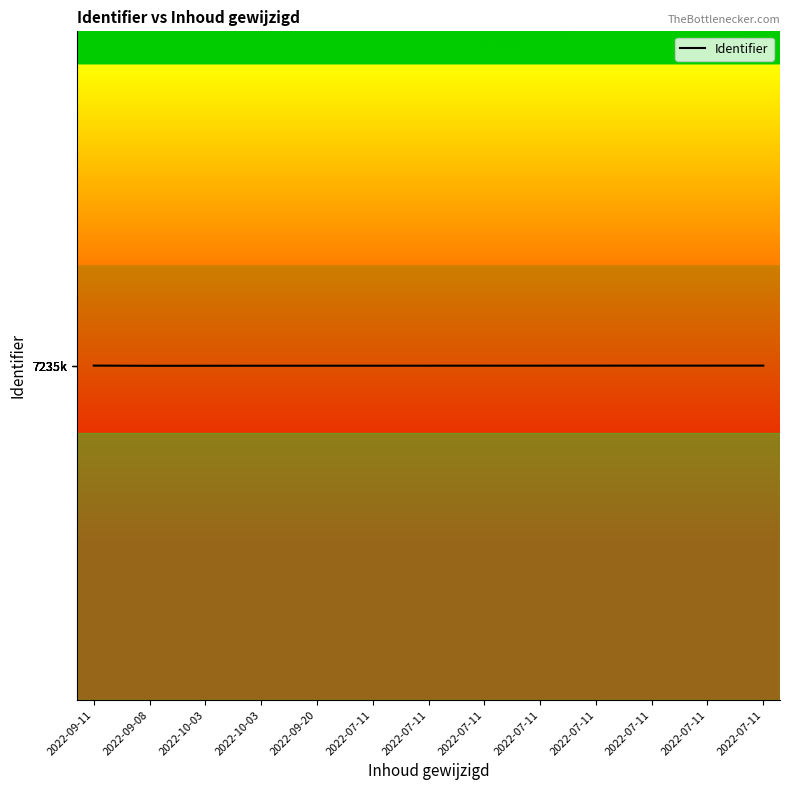

Does the chart have visible grid lines?

No